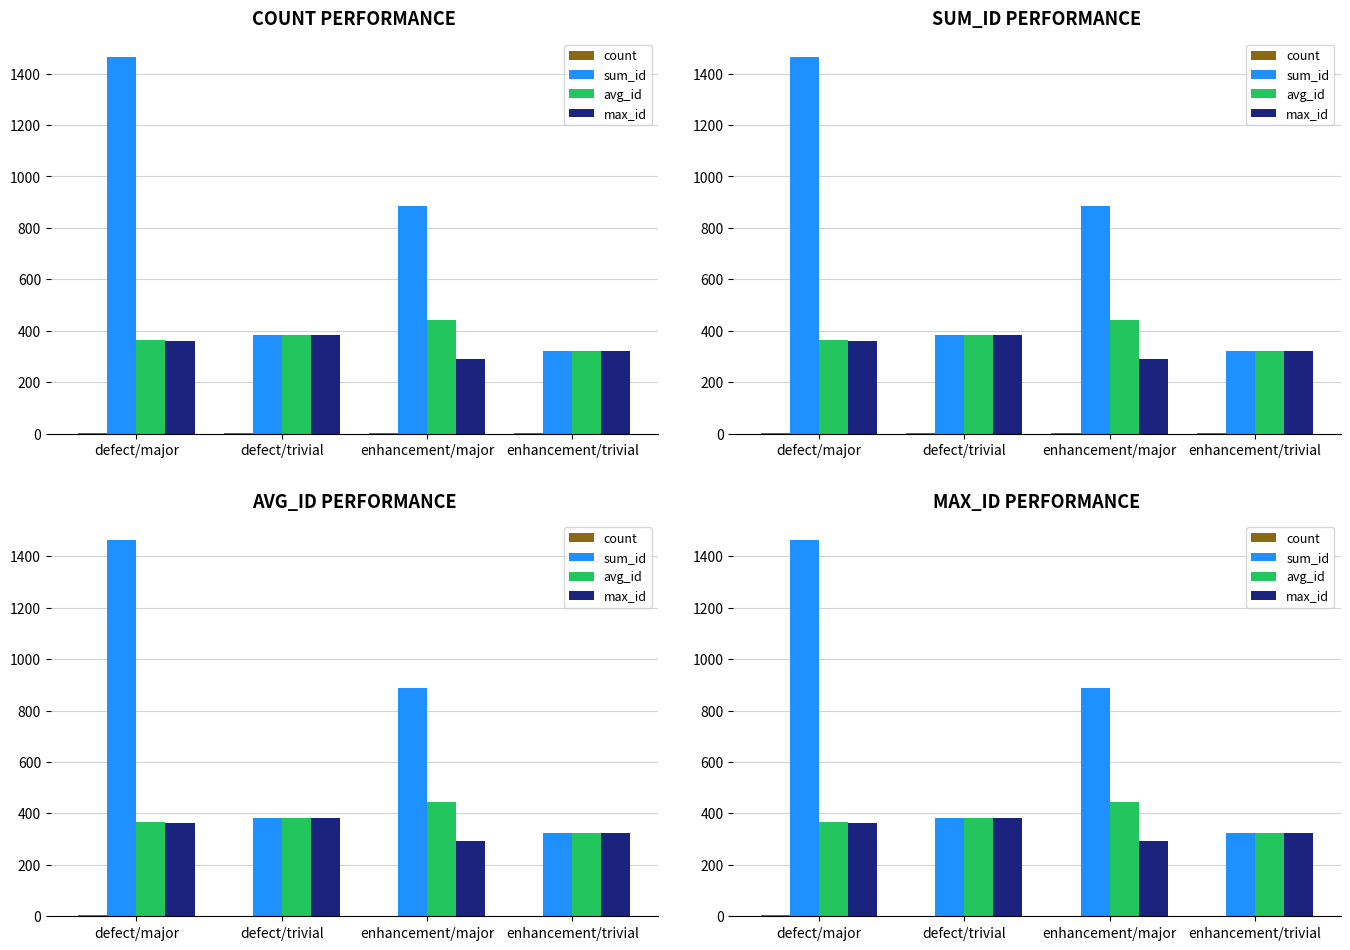

What is the label of the 2nd bar from the right?

enhancement/major